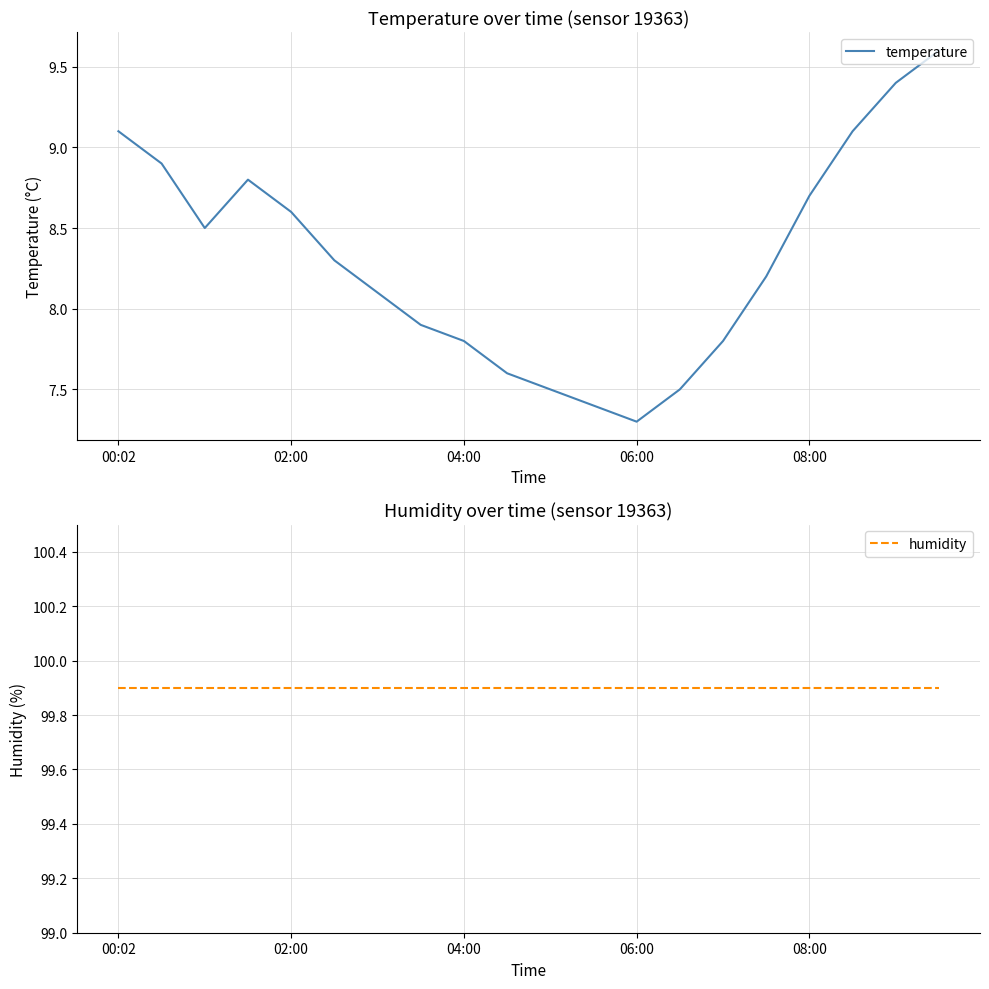

What is the maximum value for temperature?

9.6